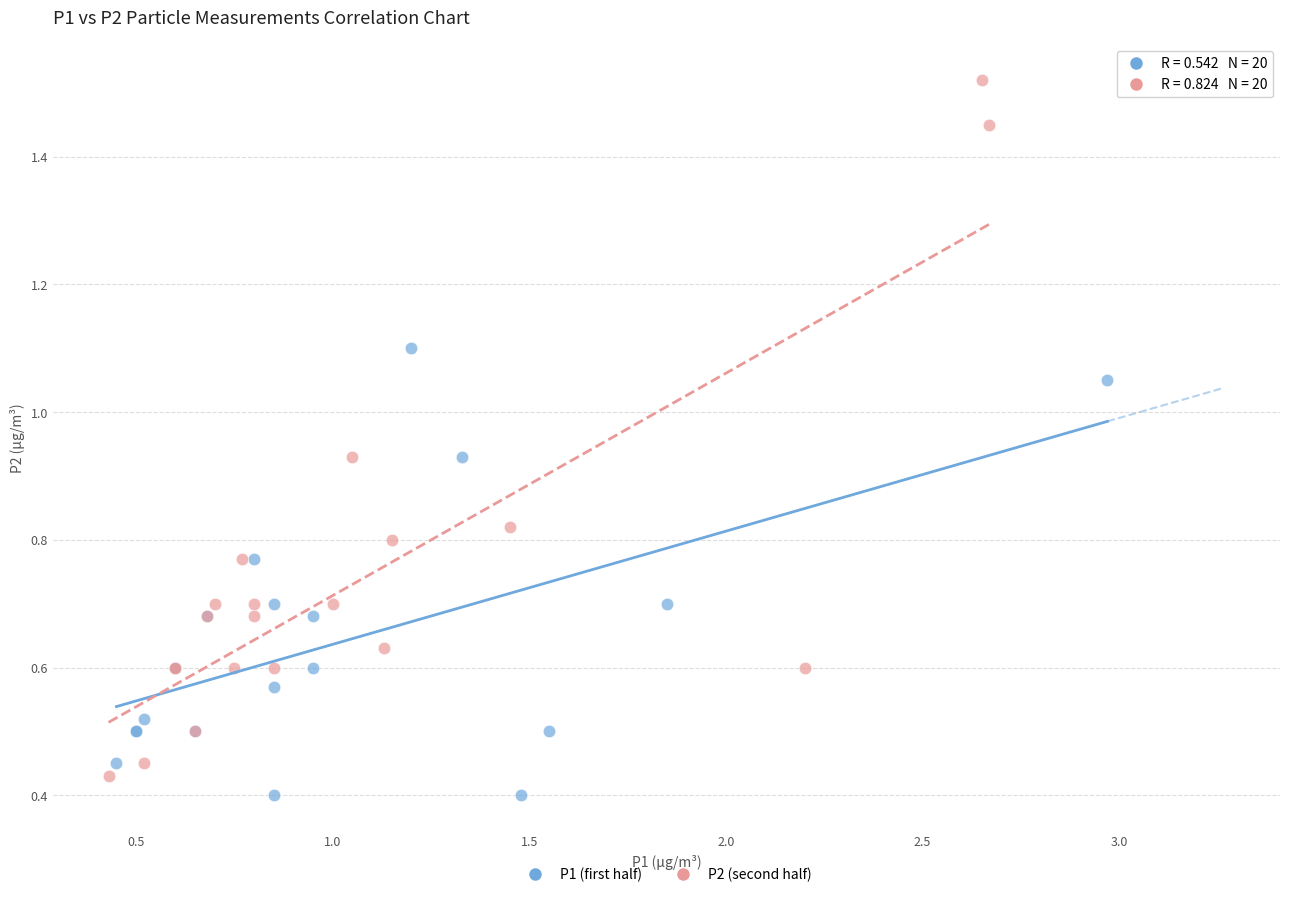

Which series reaches the maximum Y coordinate?

P2 (second half)